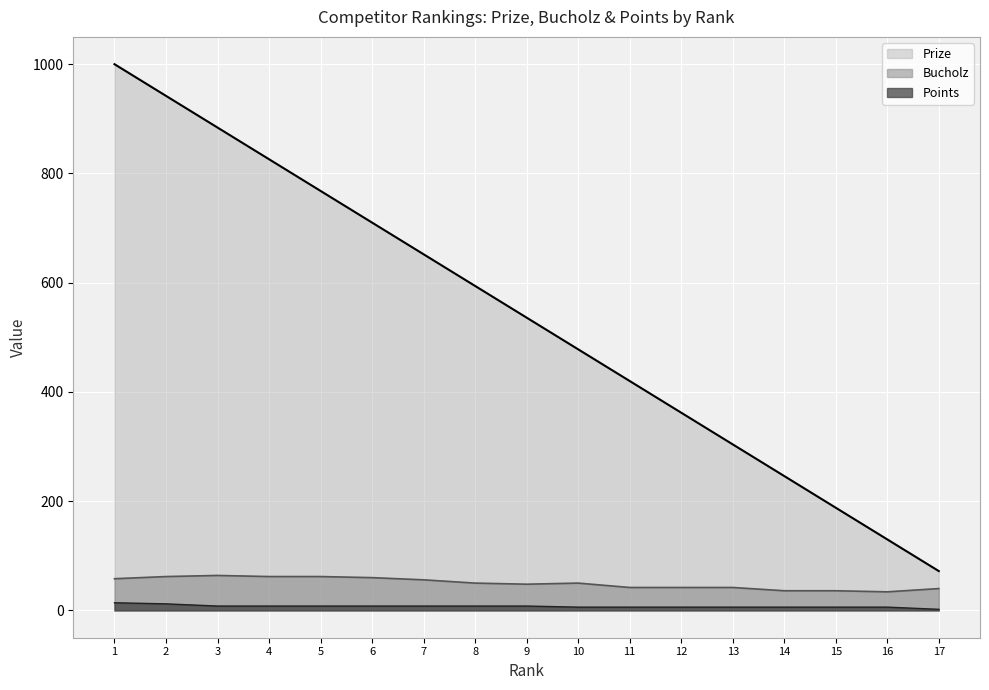

What is the difference between the highest and lowest values at 1?

986